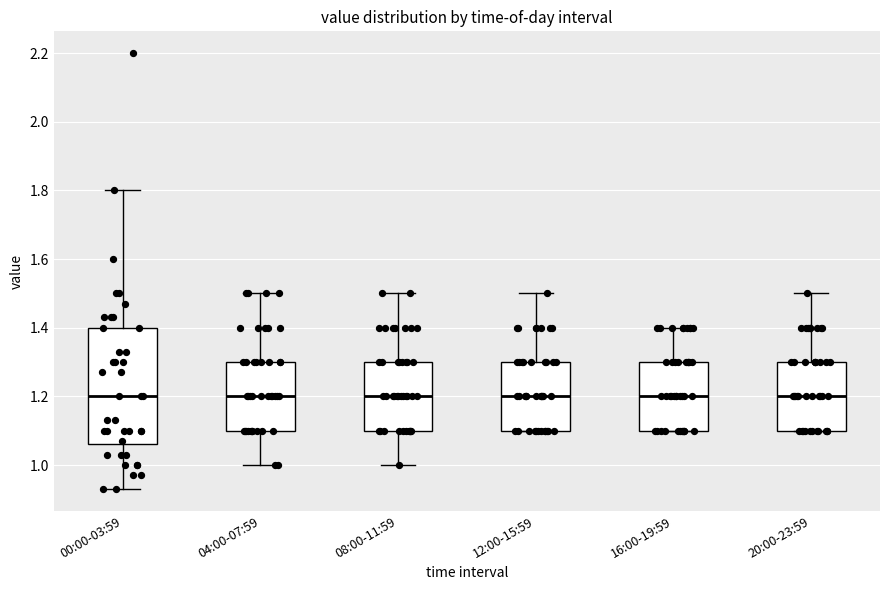

Reading left to right, transcribe this box plot: for each box, give where its median line is, the range the box spans, and where its two whiskers end, as read against the y-axis. The values are not printed on the chart, so give them approximately, as read against the axis.

00:00-03:59: median 1.20, box 1.06 to 1.40, whiskers 0.94 to 1.80
04:00-07:59: median 1.20, box 1.10 to 1.30, whiskers 1.00 to 1.50
08:00-11:59: median 1.20, box 1.10 to 1.30, whiskers 1.00 to 1.50
12:00-15:59: median 1.20, box 1.10 to 1.30, whiskers 1.10 to 1.50
16:00-19:59: median 1.20, box 1.10 to 1.30, whiskers 1.10 to 1.40
20:00-23:59: median 1.20, box 1.10 to 1.30, whiskers 1.10 to 1.50